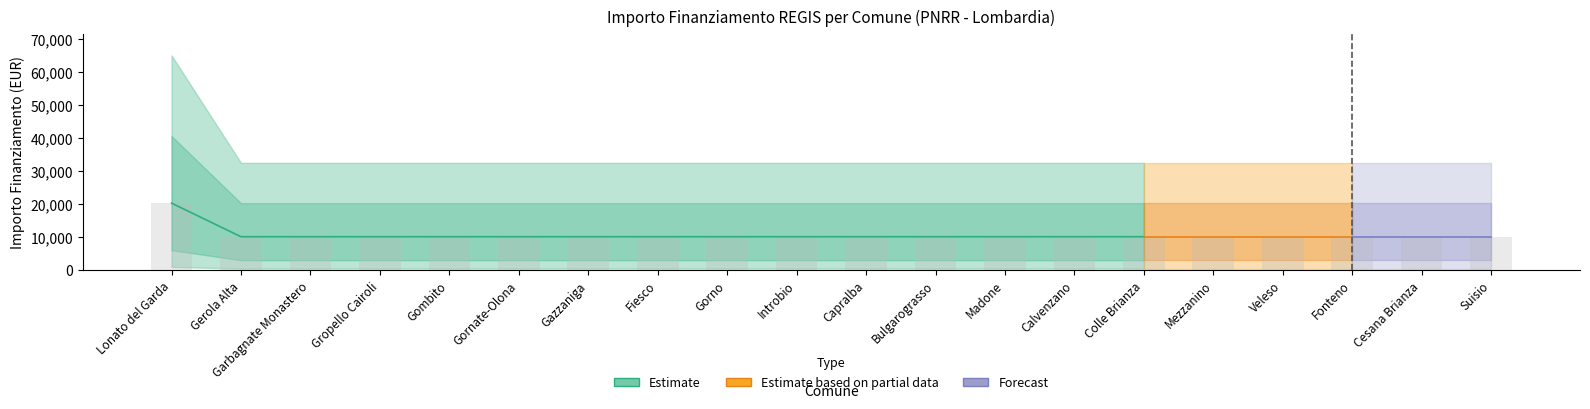

Which category has the highest value across all series?

Lonato del Garda